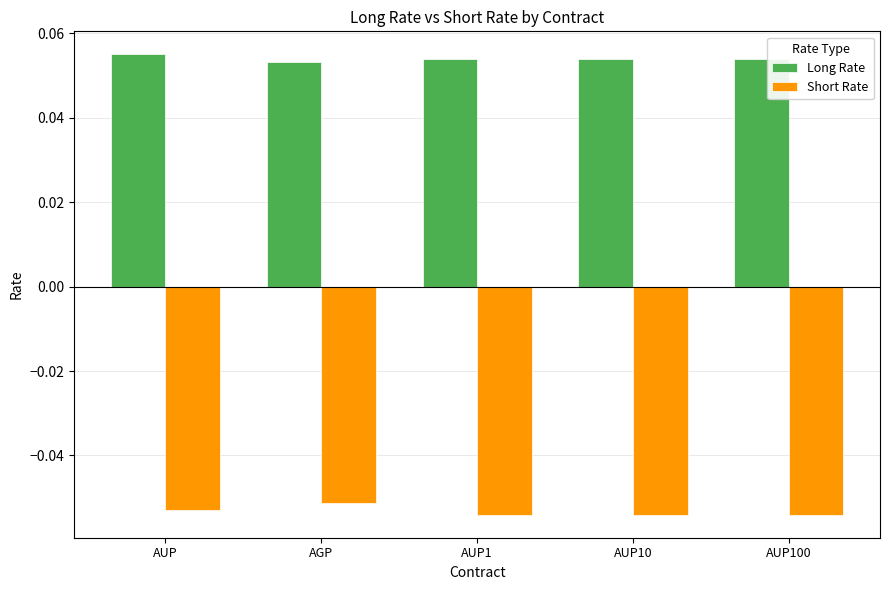

At which label is Short Rate closest to 0?

AGP